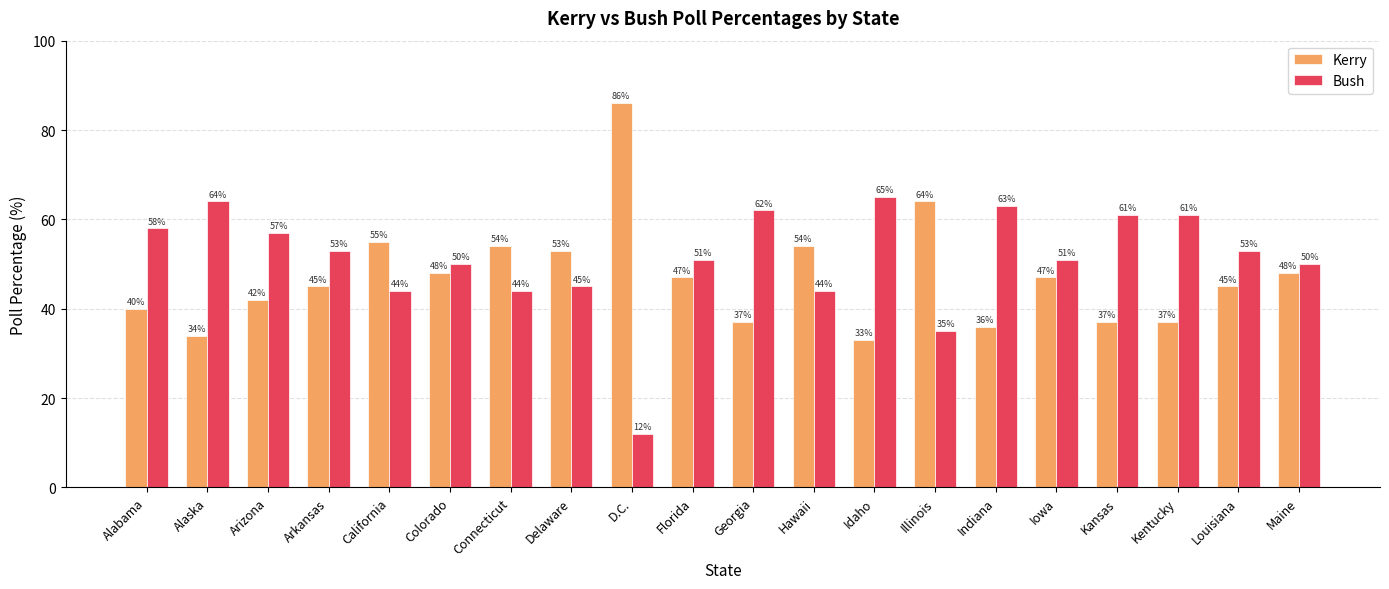

What is the total value across all series at D.C.?

98